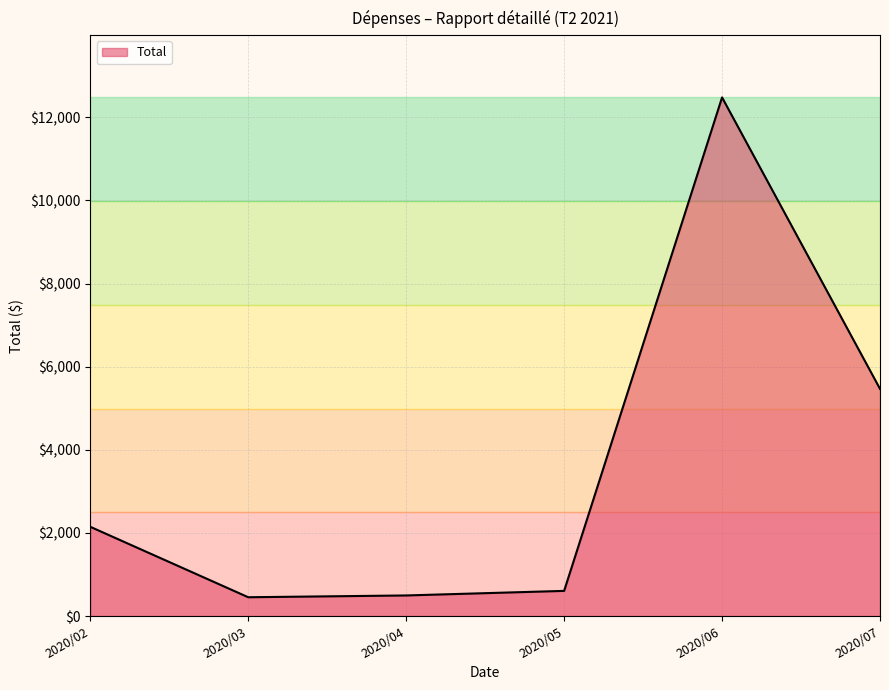

The value at 2020/05 is 604.9. True or false?

True